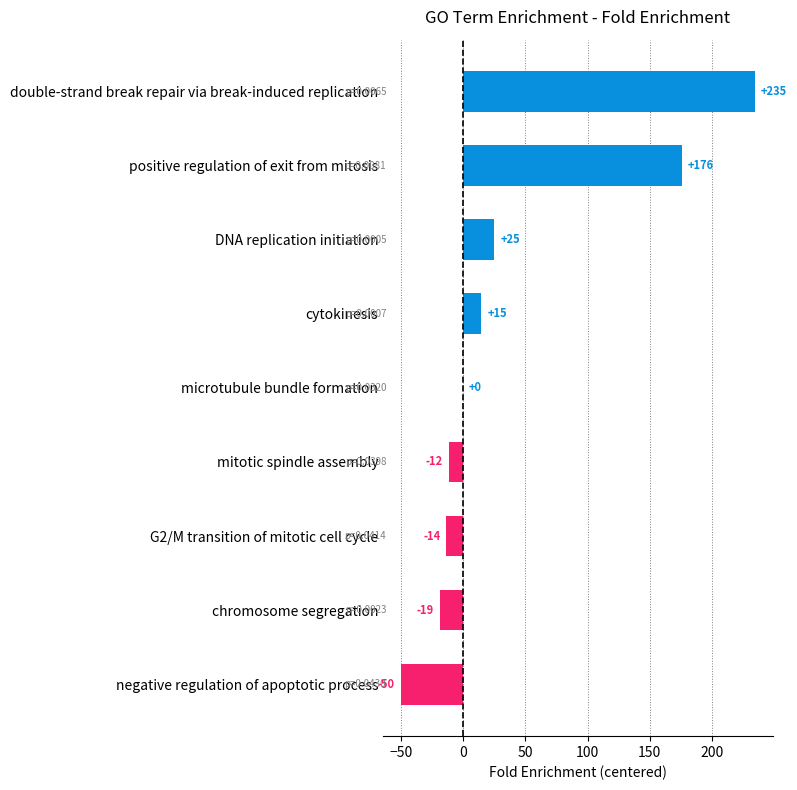

Are the bars horizontal?

Yes